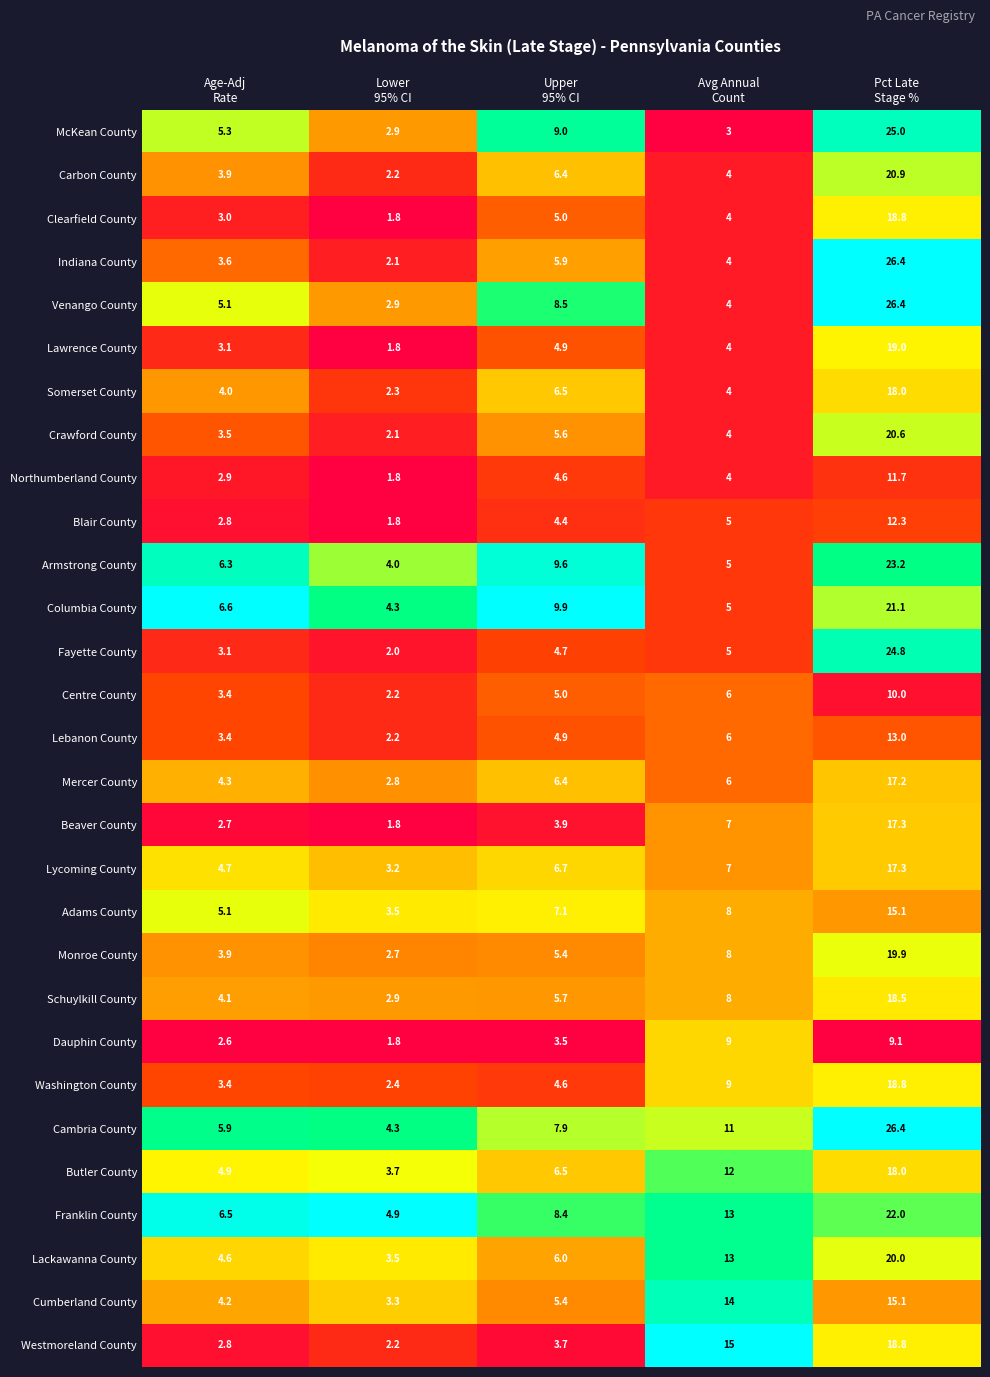

Which series has the largest total across all categories?

Cambria County